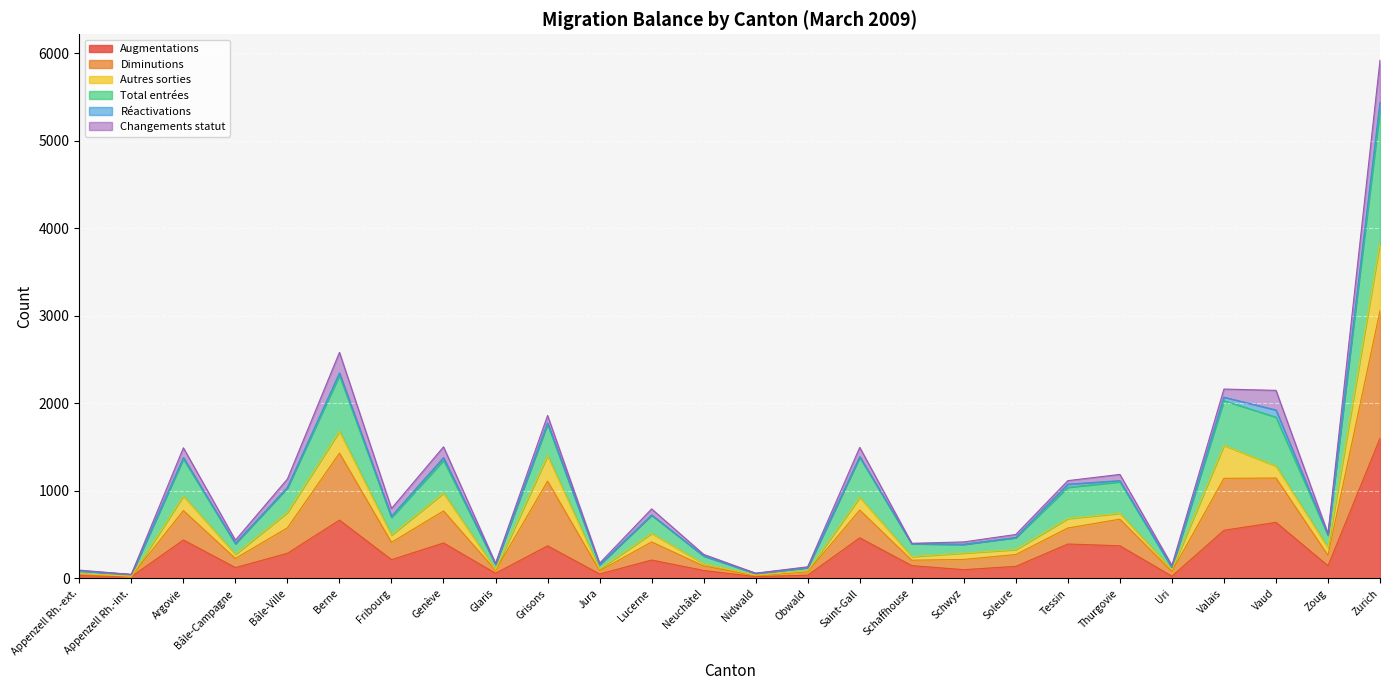

Where does the Total entrées series first go above 794?

Argovie